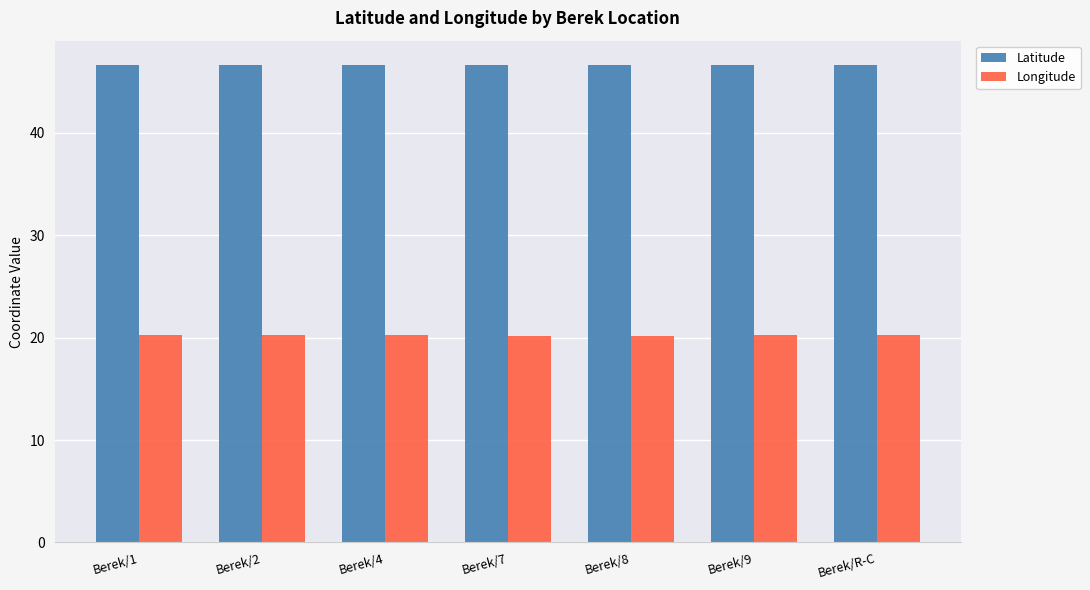

At how many categories does at least one series exceed 21?

7